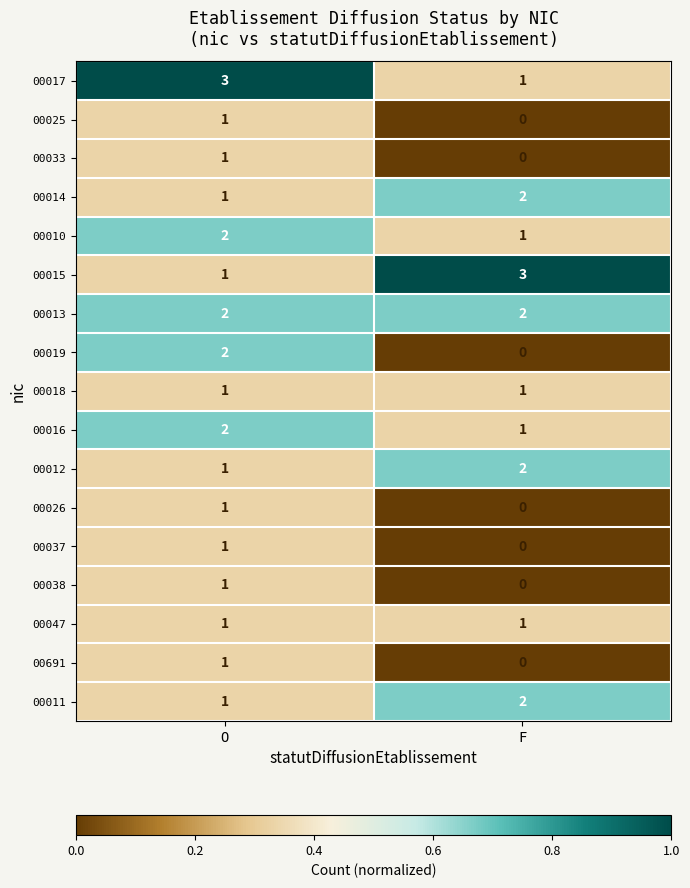

True or false: 00017 has a value of 2 at O.

False